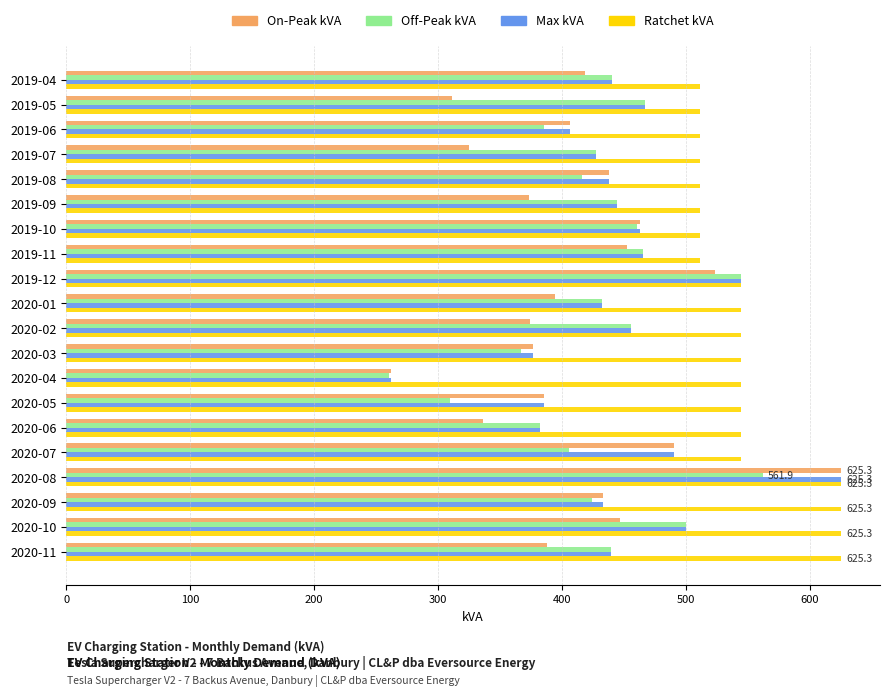

What are all the series names shown in the legend?

On-Peak kVA, Off-Peak kVA, Max kVA, Ratchet kVA